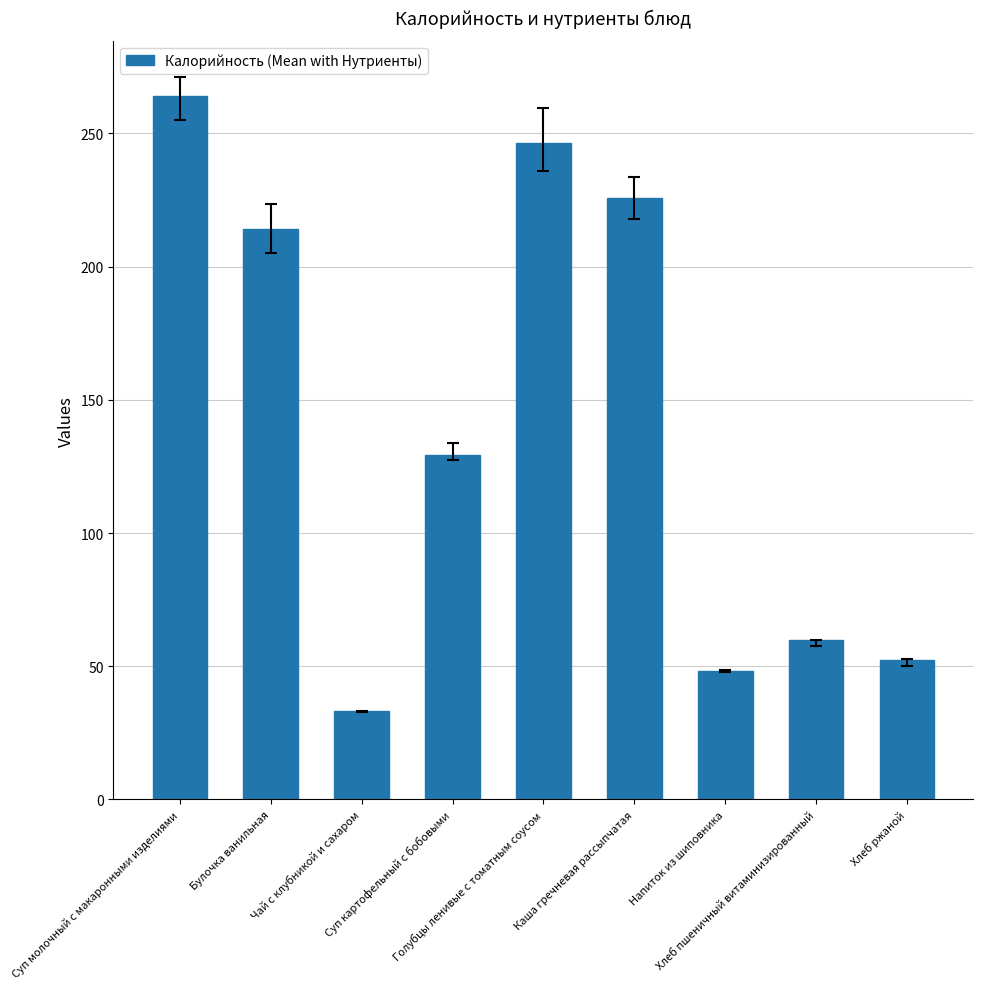

What is the sum of the values at Суп молочный с макаронными изделиями and Каша гречневая рассыпчатая?

489.8